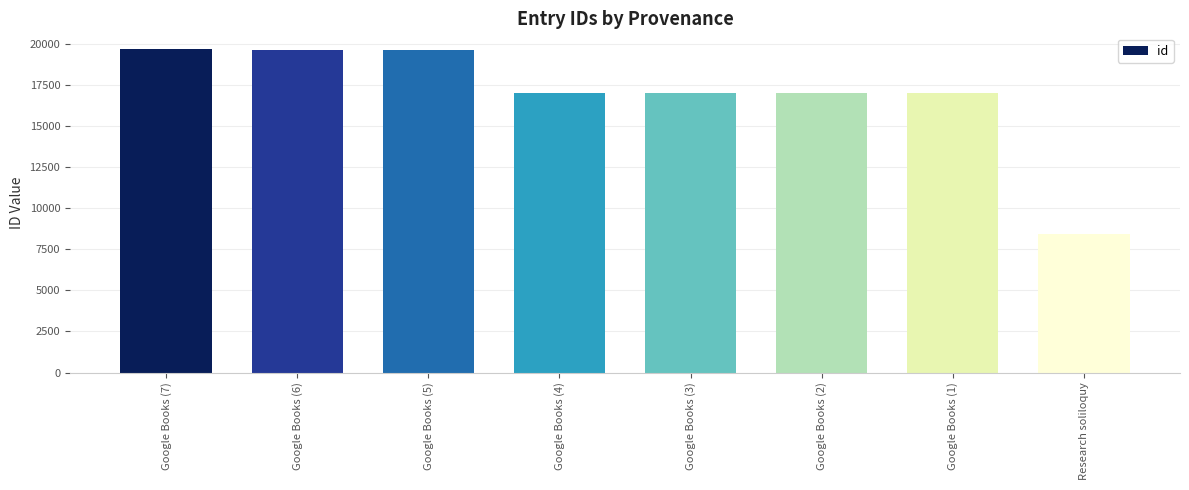

What is the sum of the values at Google Books (4) and Google Books (3)?

33953